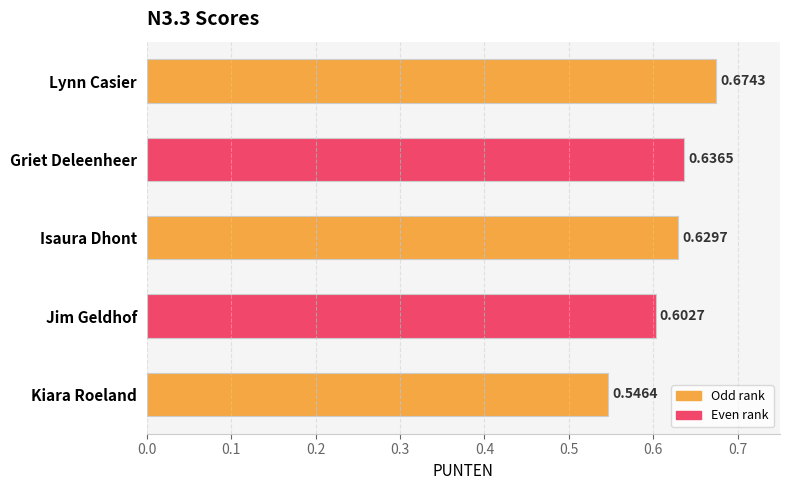

Are the bars grouped side by side (vs. stacked)?

No